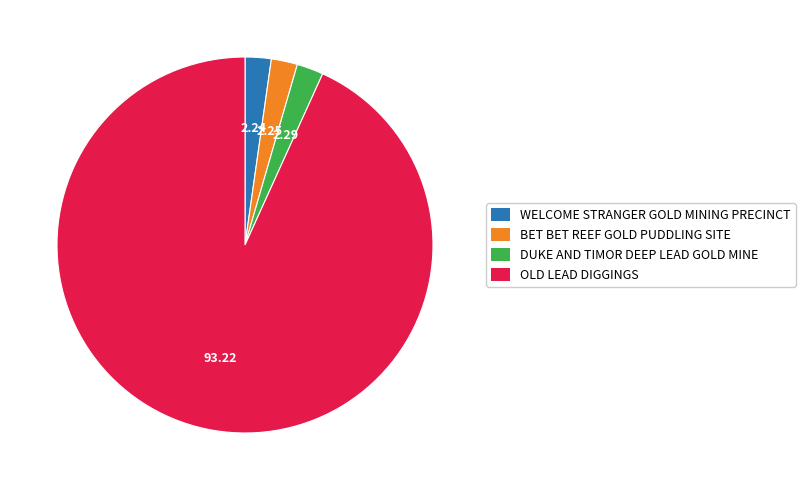

Do DUKE AND TIMOR DEEP LEAD GOLD MINE and WELCOME STRANGER GOLD MINING PRECINCT together represent more than half of the pie?

No